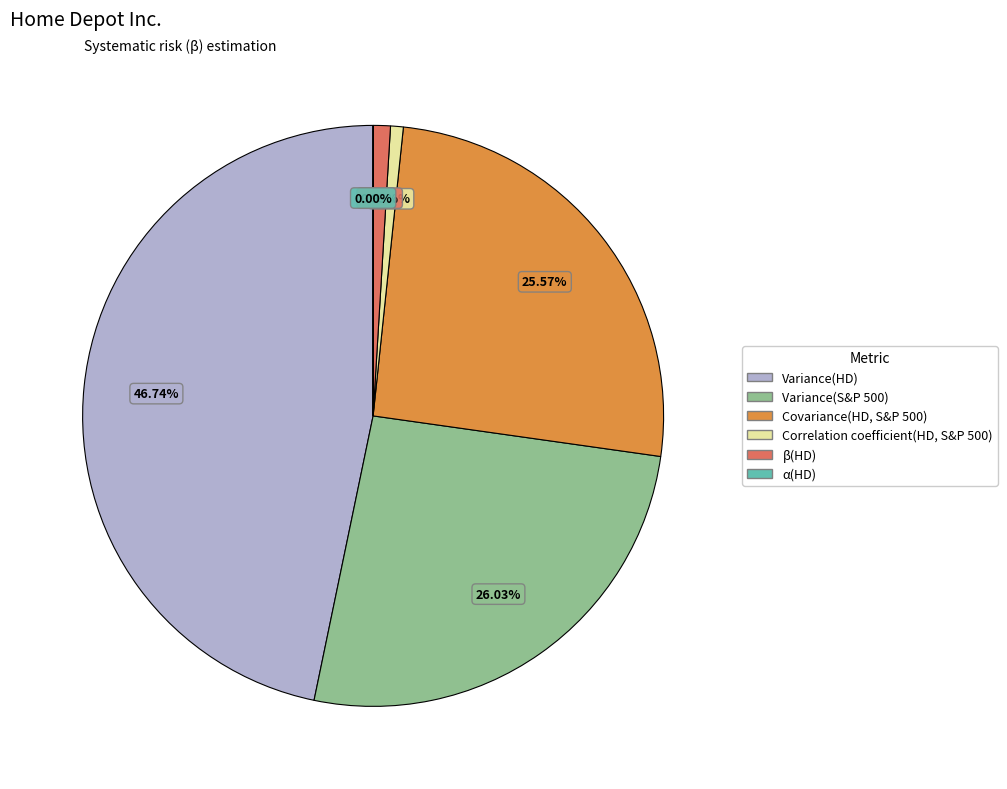

Which slice is the largest?

Variance(HD)